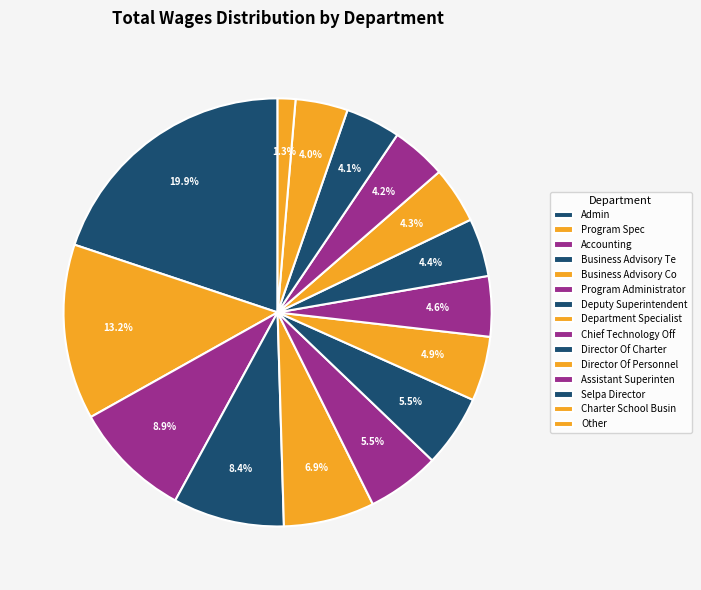

What is the largest slice in the pie chart?

Admin